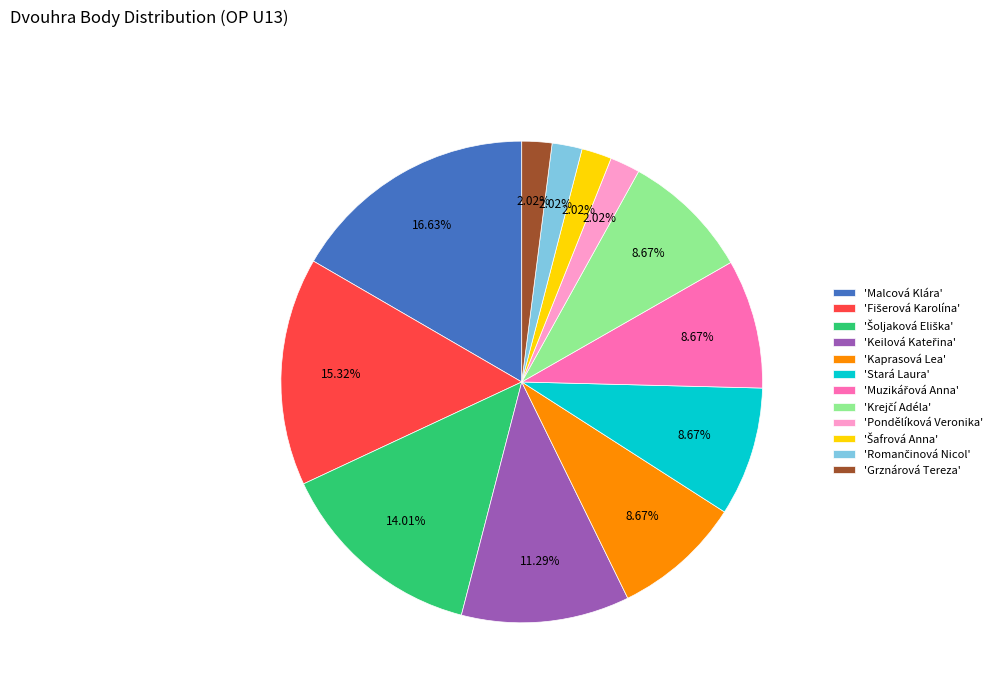

Is there any slice that represents more than half of the pie?

No